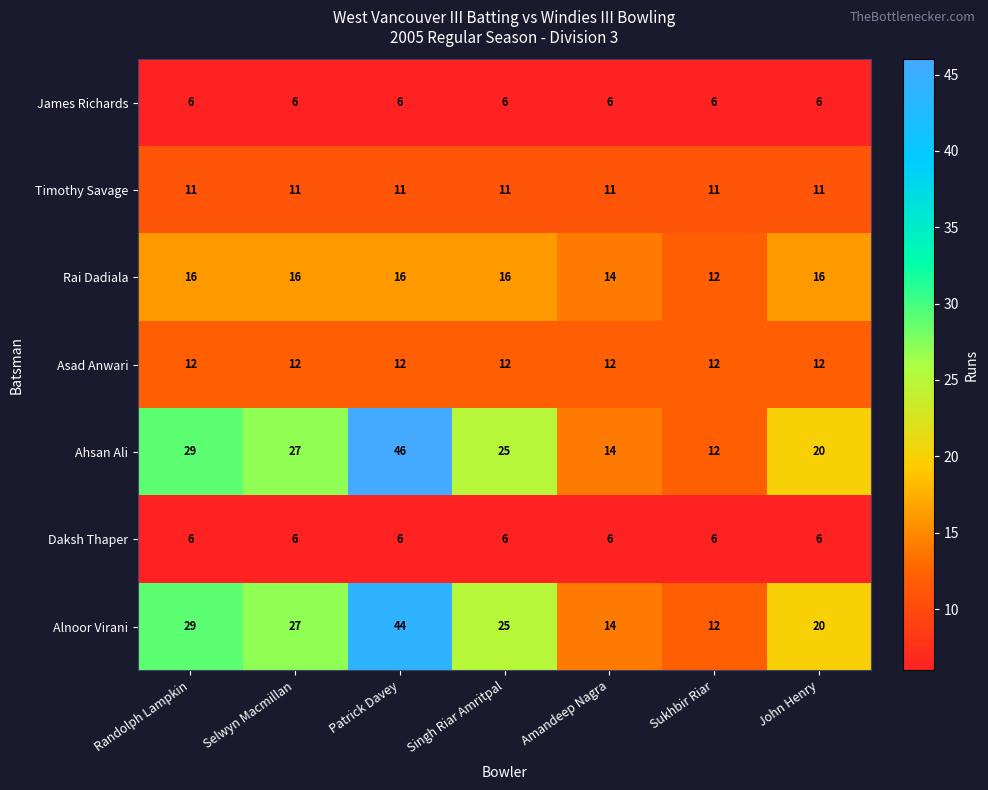

The value of Alnoor Virani at Sukhbir Riar is 12. True or false?

True